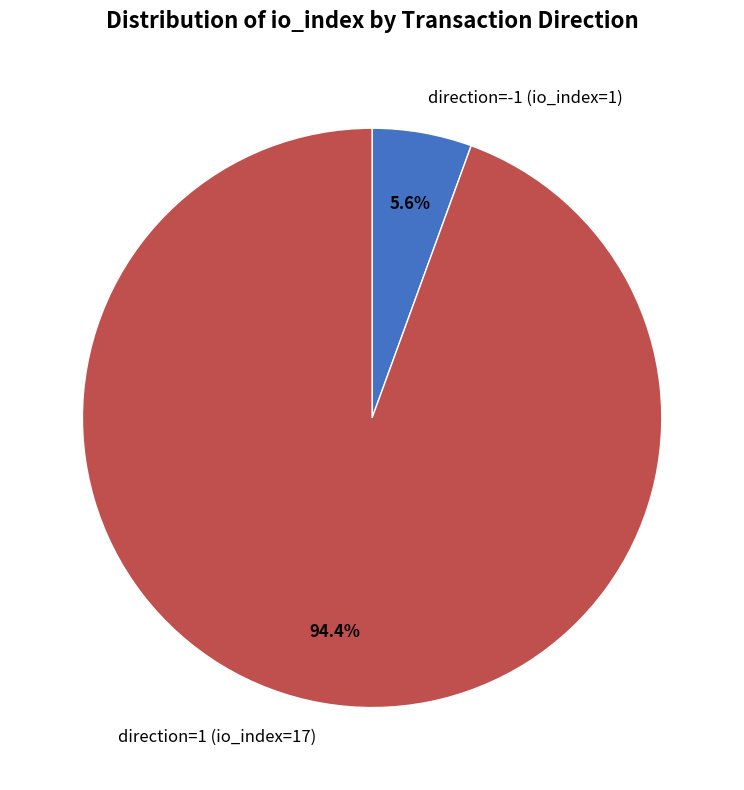

To the nearest percent, what is the average slice percentage?

50%